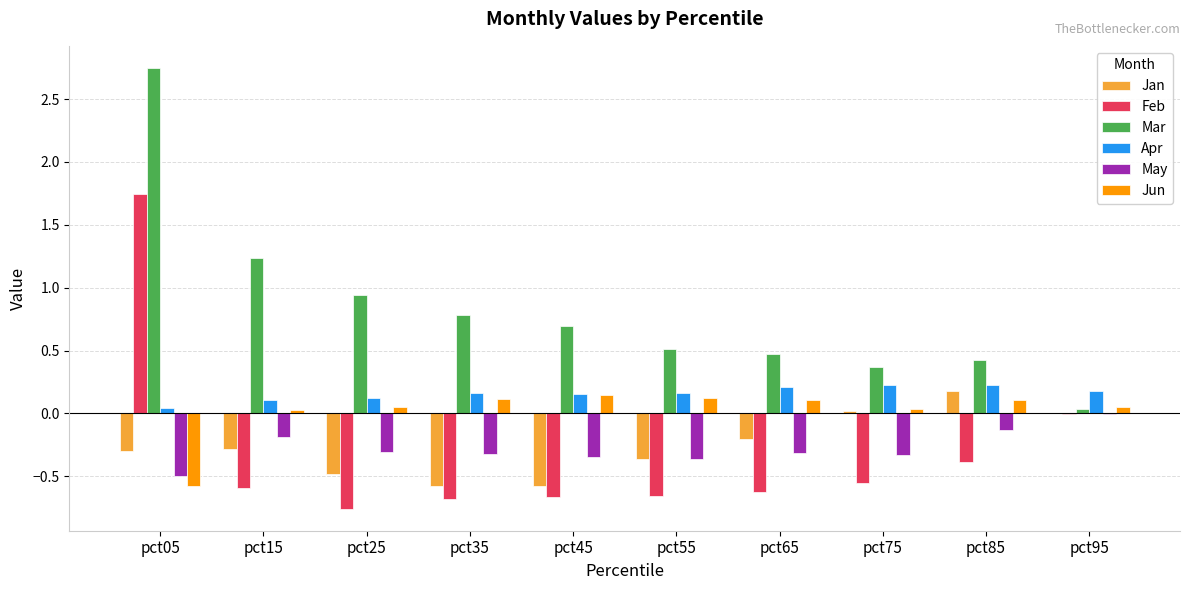

Which series changed the most between pct15 and pct95?

Mar